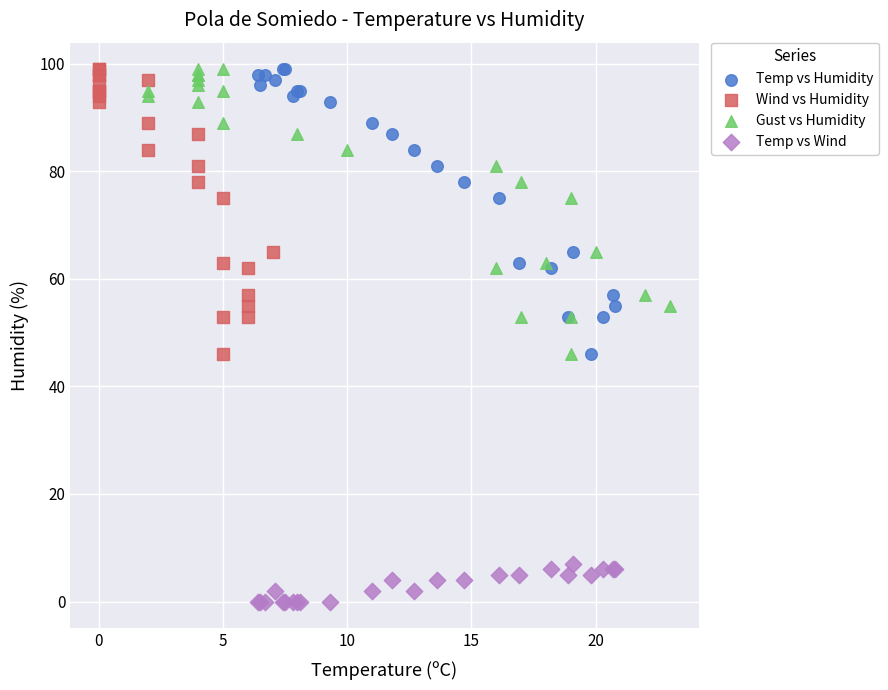

Which series reaches the minimum Y coordinate?

Temp vs Wind